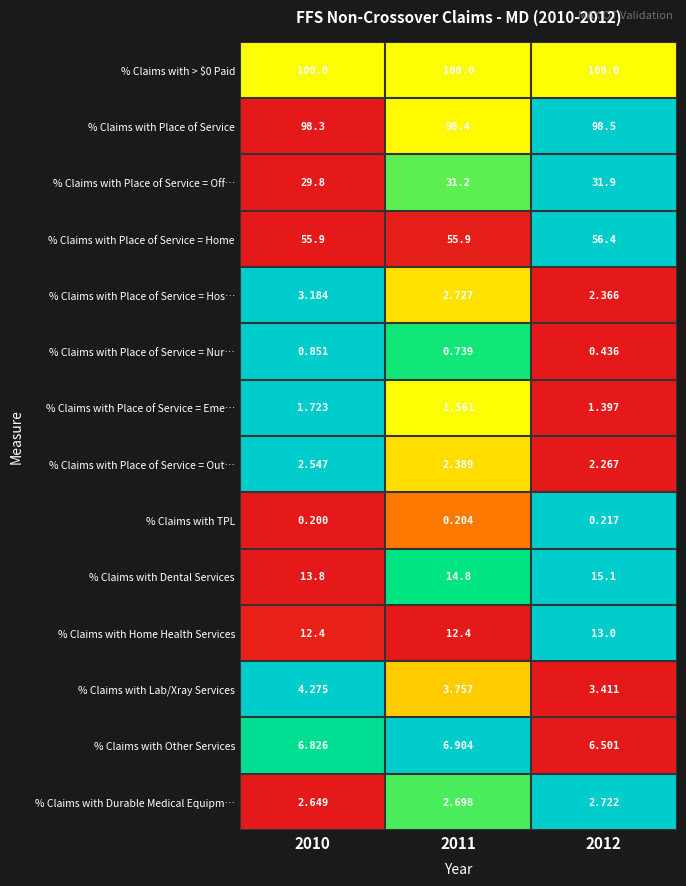

Is the value of % Claims with Place of Service = Hos… at 2010 greater than the value of % Claims with Place of Service at 2012?

No